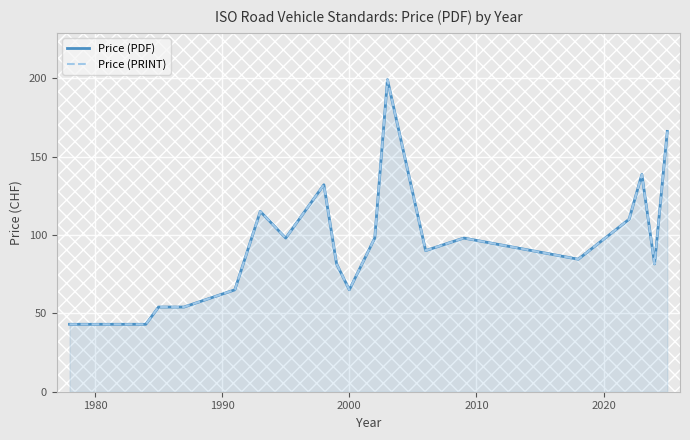

The Price (PDF) series shows 74.2 at 12. True or false?

False